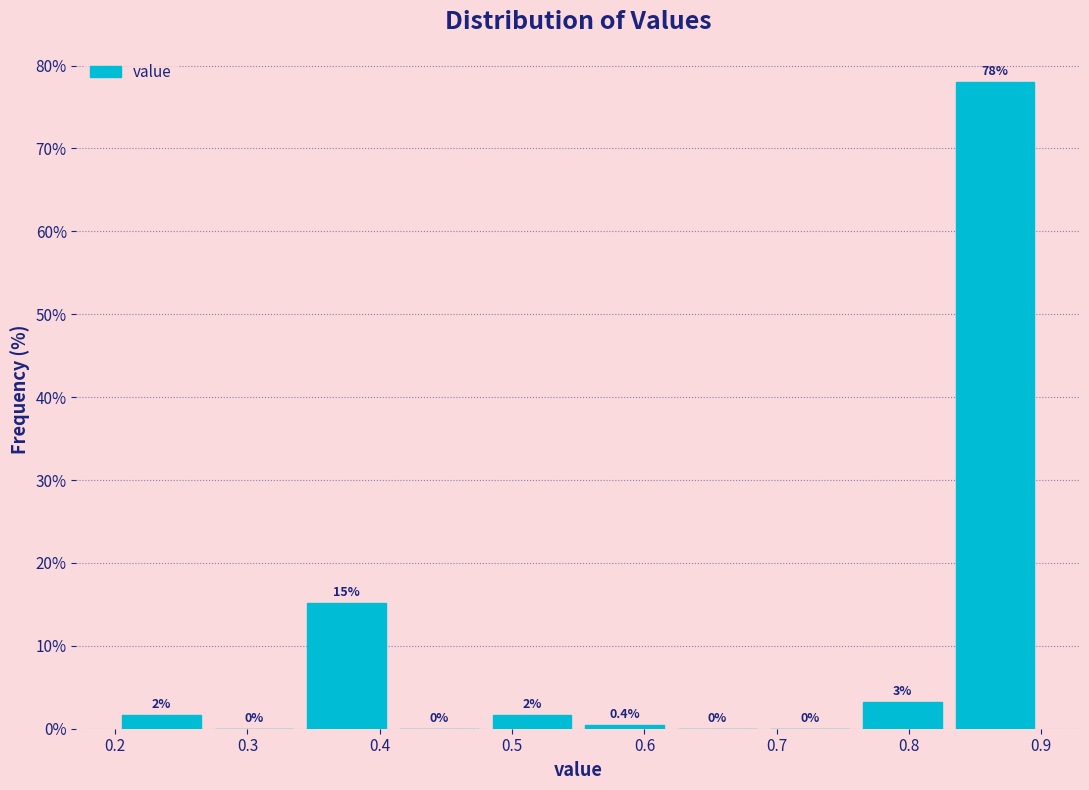

Over which range of the x-axis is the bar tallest?

0.83 to 0.90